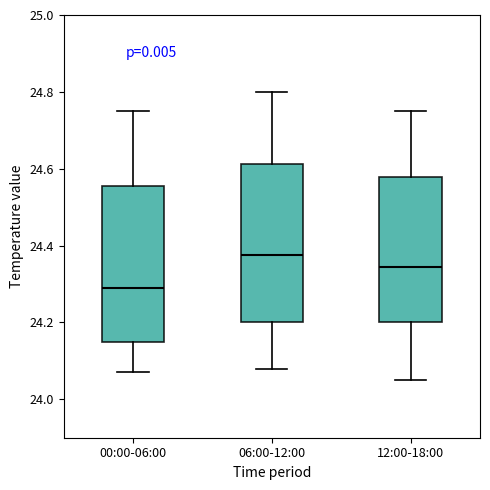

Reading left to right, read every box against the y-axis: the position of its median line, the range the box covers, and the ends of its whiskers. The values are not printed on the chart, so give them approximately, as read against the axis.

00:00-06:00: median 24.30, box 24.16 to 24.56, whiskers 24.08 to 24.76
06:00-12:00: median 24.38, box 24.20 to 24.62, whiskers 24.08 to 24.80
12:00-18:00: median 24.34, box 24.20 to 24.58, whiskers 24.06 to 24.76